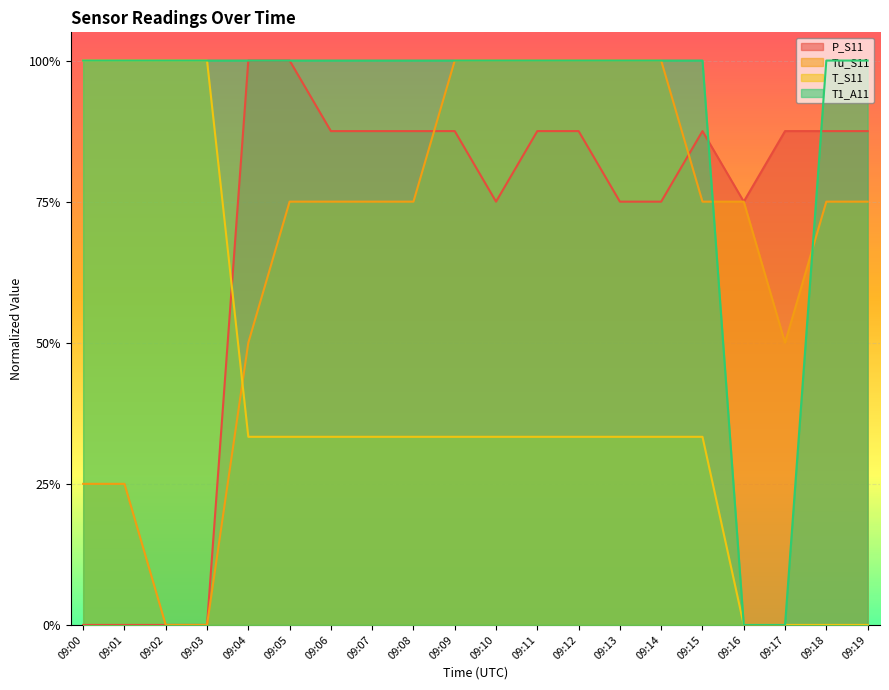

What is the spread (max minus min) of values at 09:09?

0.7